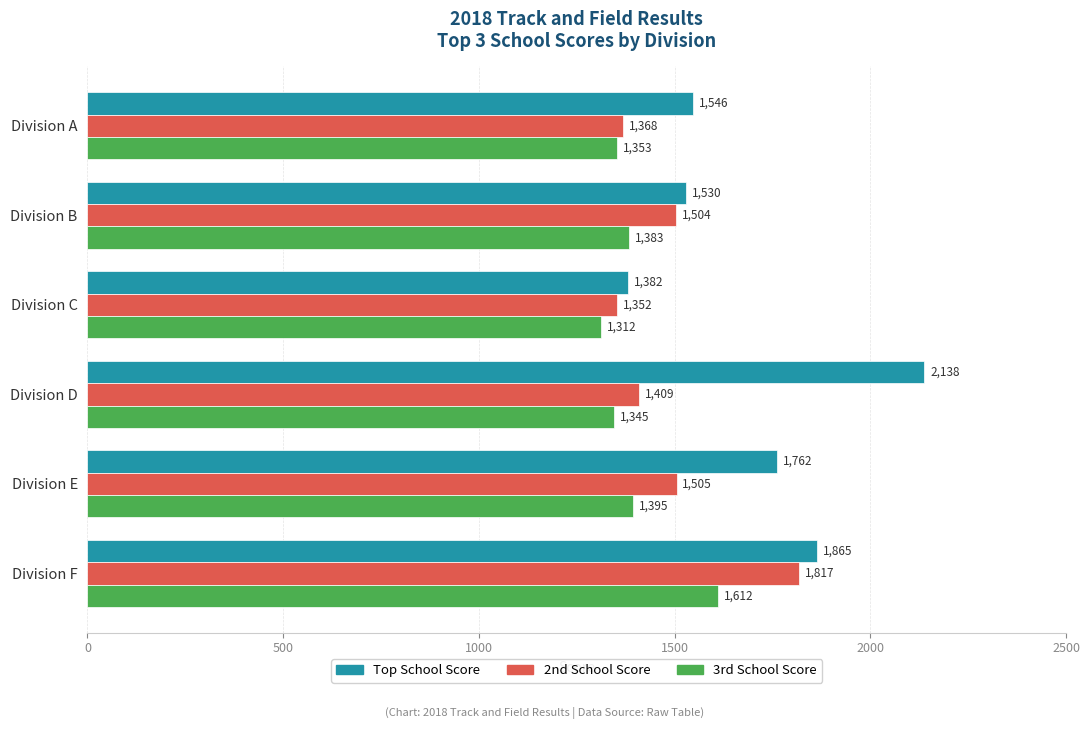

What is the spread (max minus min) of values at Division A?

193